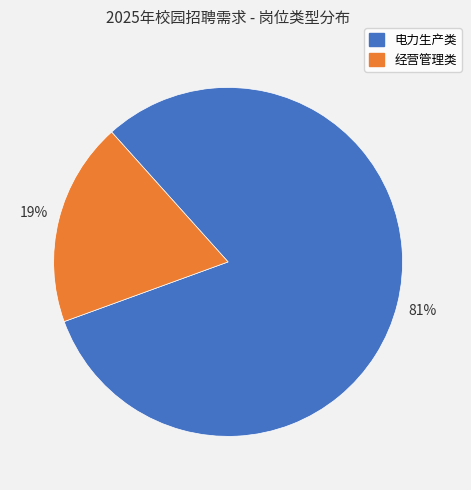

The 电力生产类 slice represents 88% of the pie. True or false?

False